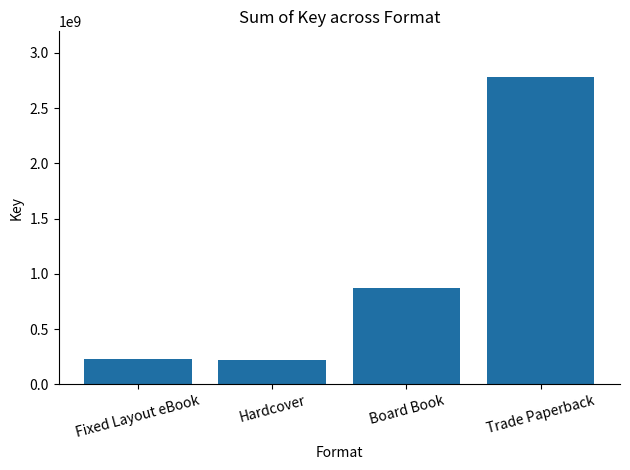

What is the sum of the values at Fixed Layout eBook and Trade Paperback?

3003146896